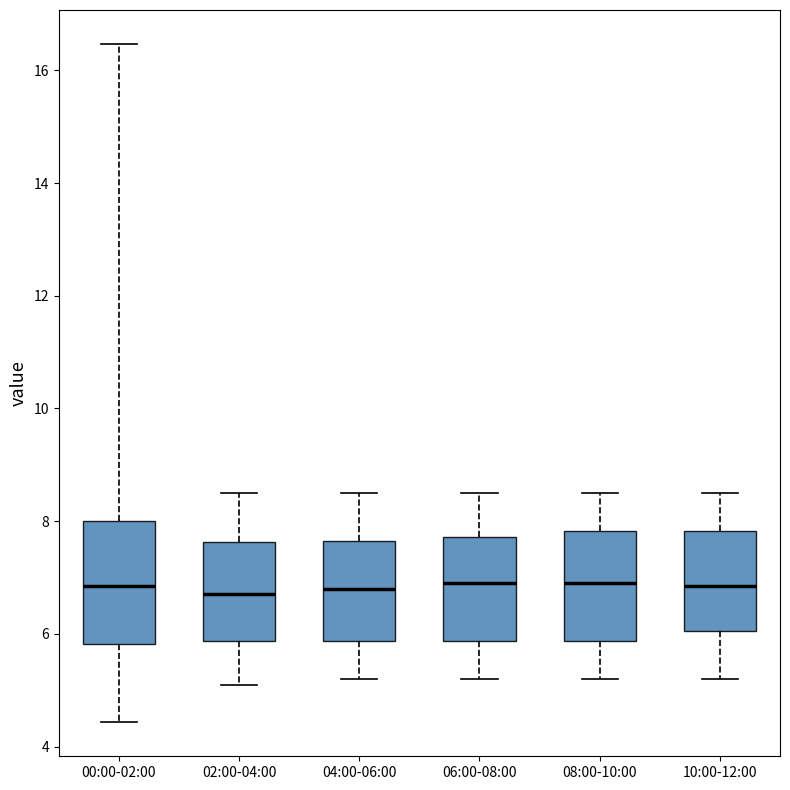

Reading left to right, read every box against the y-axis: the position of its median line, the range the box covers, and the ends of its whiskers. The values are not printed on the chart, so give them approximately, as read against the axis.

00:00-02:00: median 6.8, box 5.8 to 8.0, whiskers 4.4 to 16.4
02:00-04:00: median 6.8, box 5.8 to 7.6, whiskers 5.2 to 8.6
04:00-06:00: median 6.8, box 5.8 to 7.6, whiskers 5.2 to 8.6
06:00-08:00: median 7.0, box 5.8 to 7.8, whiskers 5.2 to 8.6
08:00-10:00: median 7.0, box 5.8 to 7.8, whiskers 5.2 to 8.6
10:00-12:00: median 6.8, box 6.0 to 7.8, whiskers 5.2 to 8.6